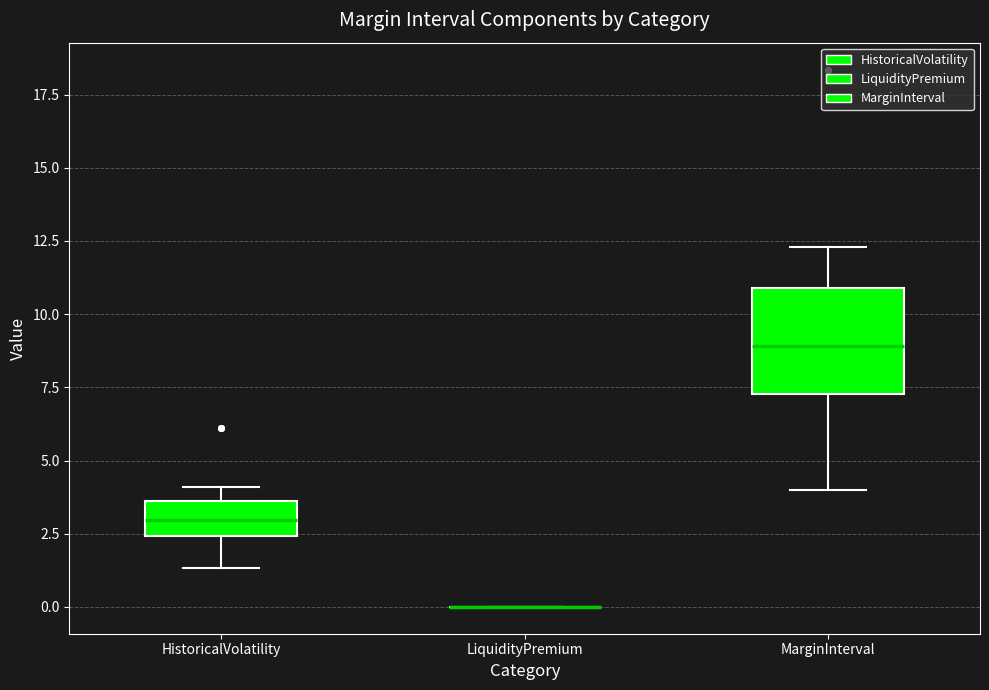

Comparing the boxes themselves (not the whiskers), which one is the tallest?

MarginInterval